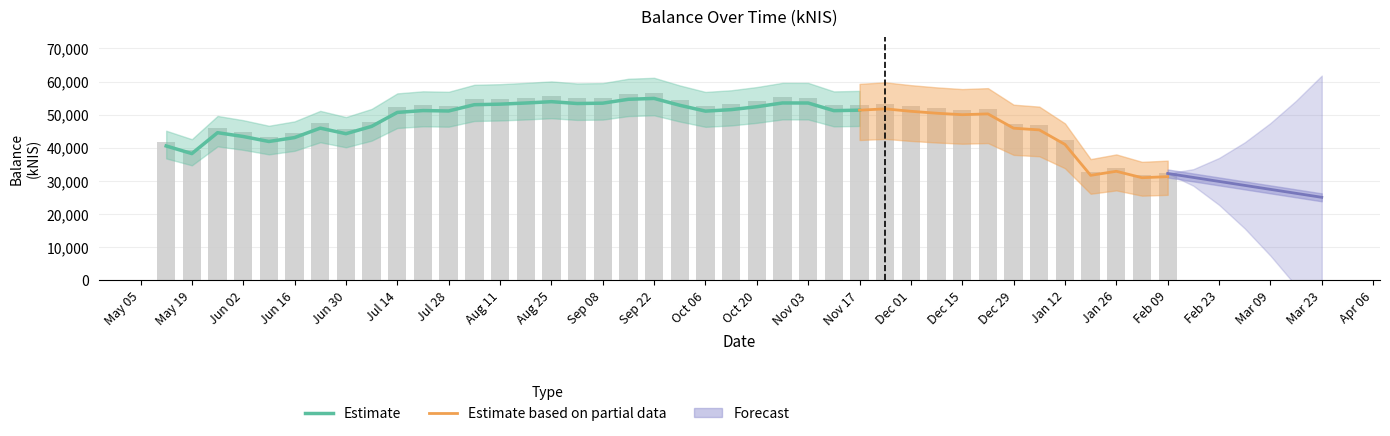

What is the difference between the second highest and minimum values?

24403.1